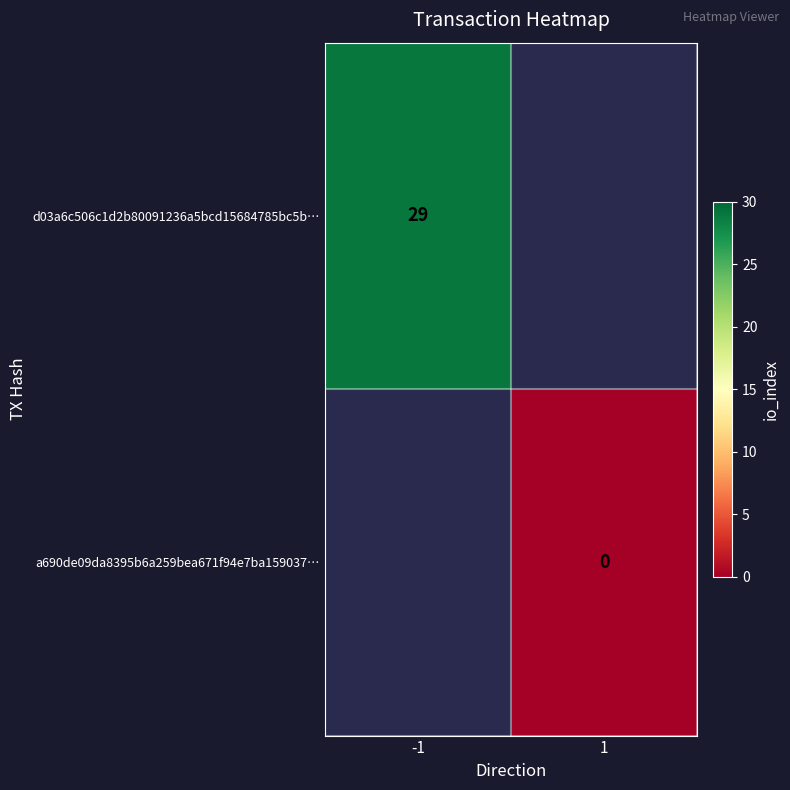

What is the maximum value shown in the chart?

29.0